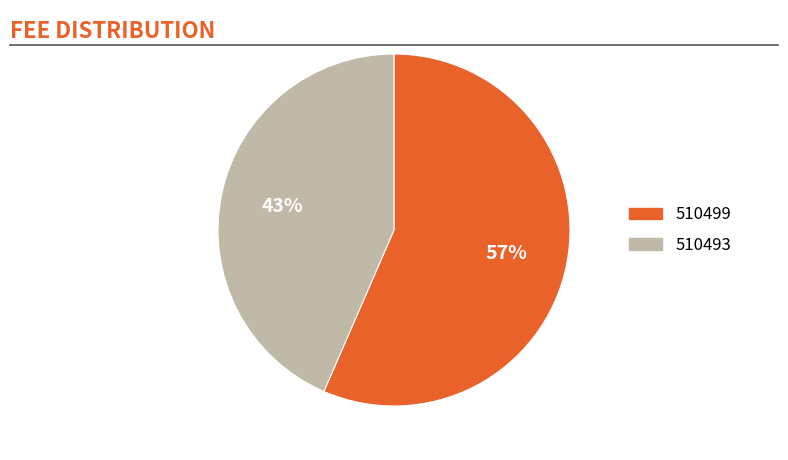

To the nearest percent, what is the combined percentage of 510499 and 510493?

100%